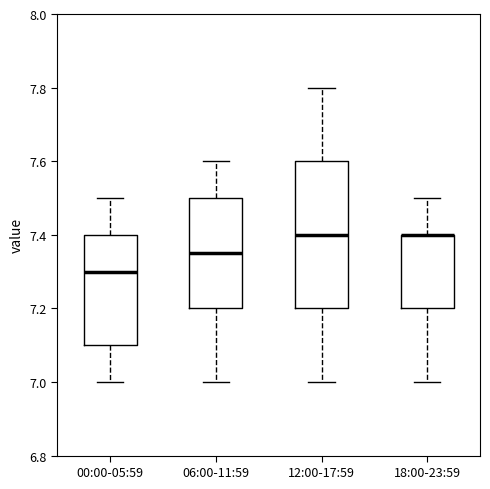

Reading left to right, transcribe this box plot: for each box, give where its median line is, the range the box spans, and where its two whiskers end, as read against the y-axis. The values are not printed on the chart, so give them approximately, as read against the axis.

00:00-05:59: median 7.30, box 7.10 to 7.40, whiskers 7.00 to 7.50
06:00-11:59: median 7.36, box 7.20 to 7.50, whiskers 7.00 to 7.60
12:00-17:59: median 7.40, box 7.20 to 7.60, whiskers 7.00 to 7.80
18:00-23:59: median 7.40 (drawn on the box's upper edge), box 7.20 to 7.40, whiskers 7.00 to 7.50